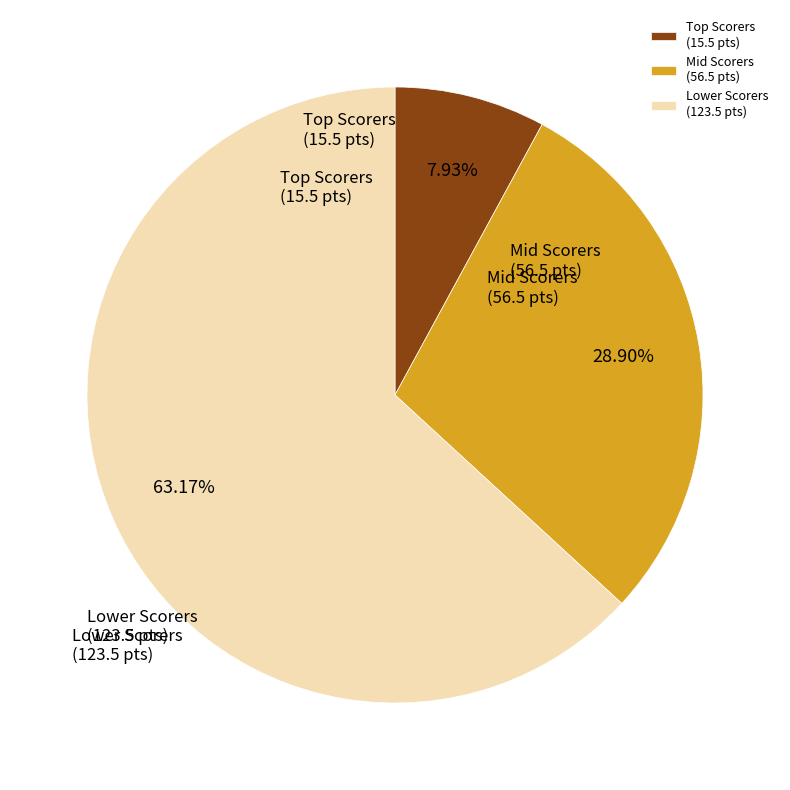

Is there any slice that represents more than half of the pie?

Yes